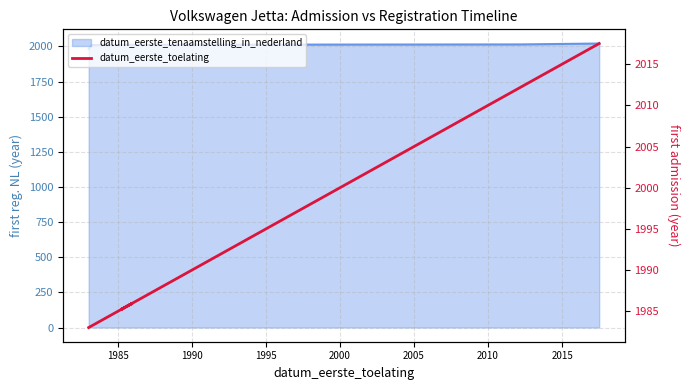

At which category does the data reach its first local peak?

1995